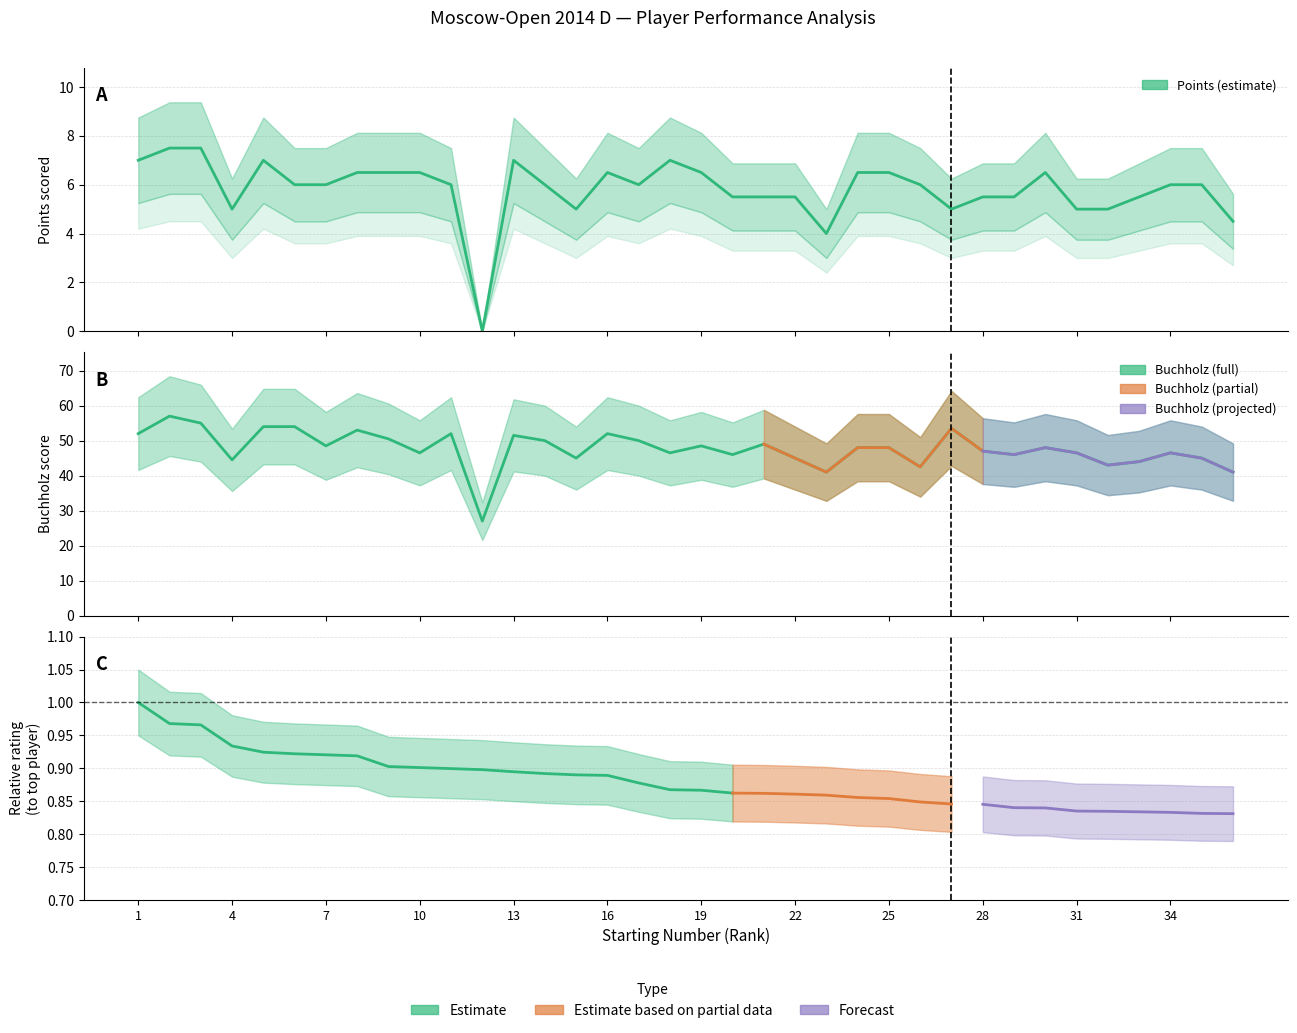

How many values in the Buchholz series are below 48?

17